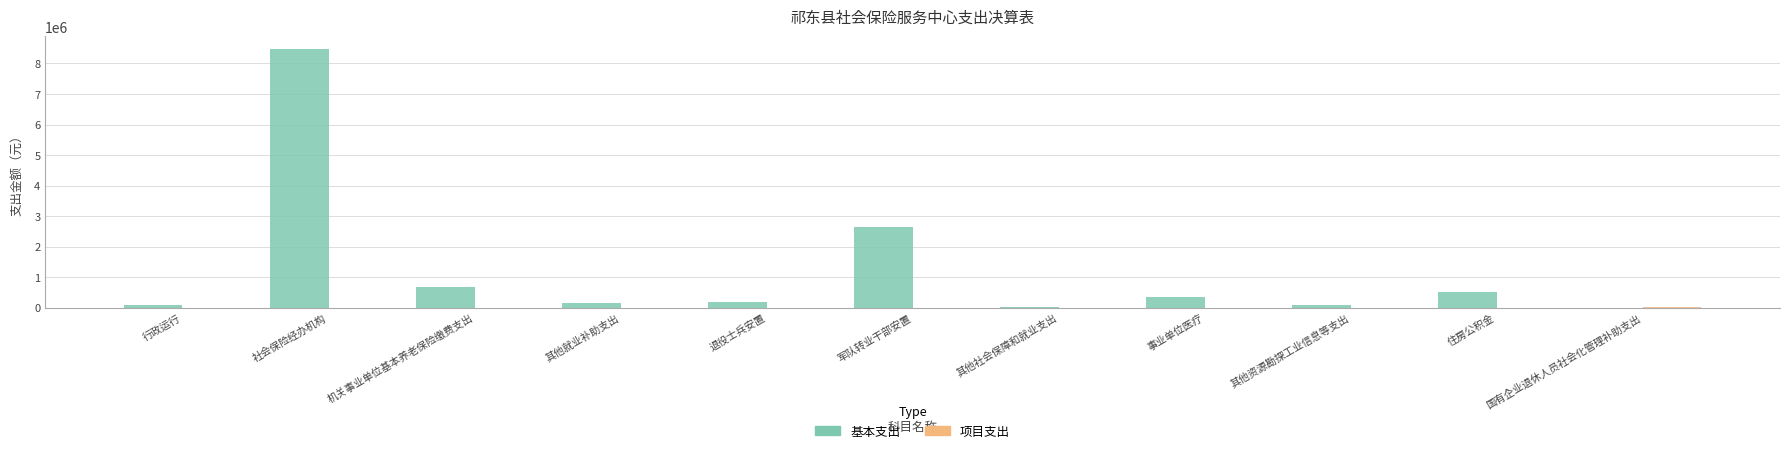

The value of 基本支出 at 机关事业单位基本养老保险缴费支出 is 970403.3. True or false?

False